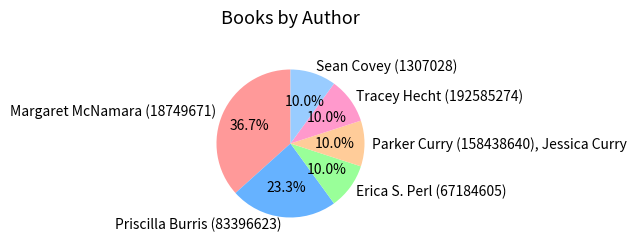

Which slice is the largest?

Margaret McNamara (18749671)